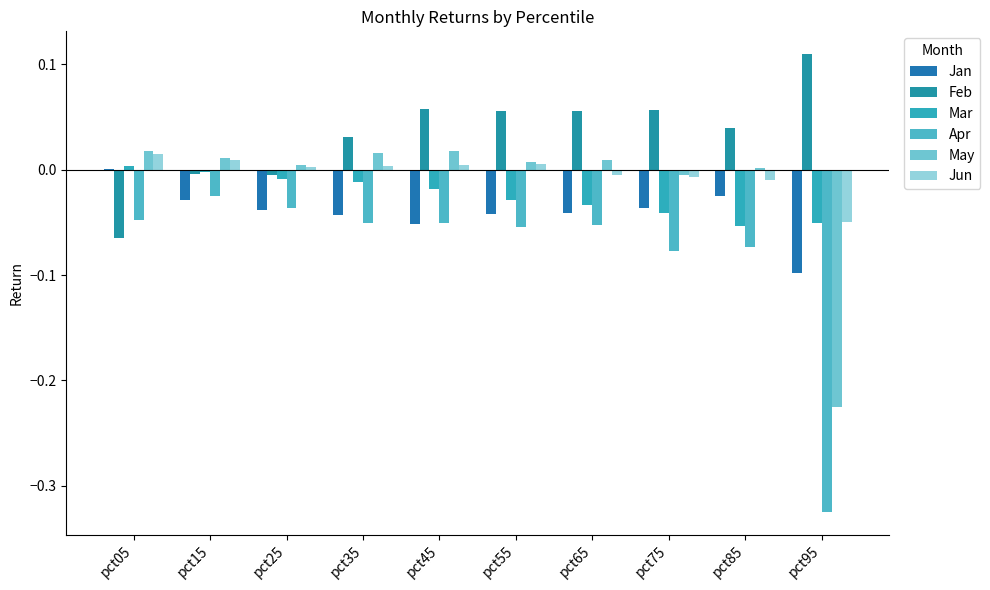

True or false: Feb has a value of 0.2 at pct95.

False